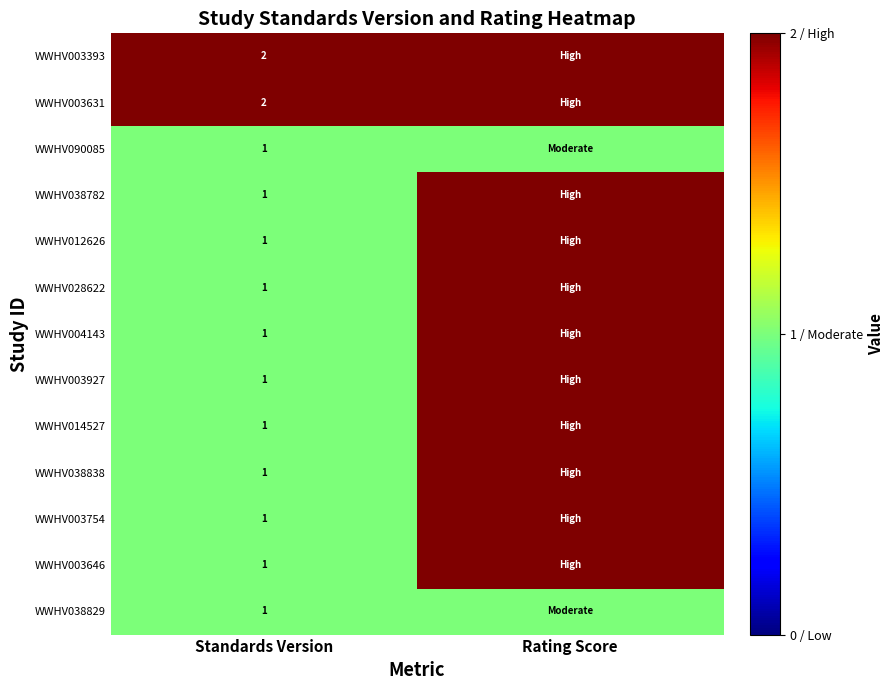

True or false: WWHV003646 has a value of 1 at Standards Version.

True